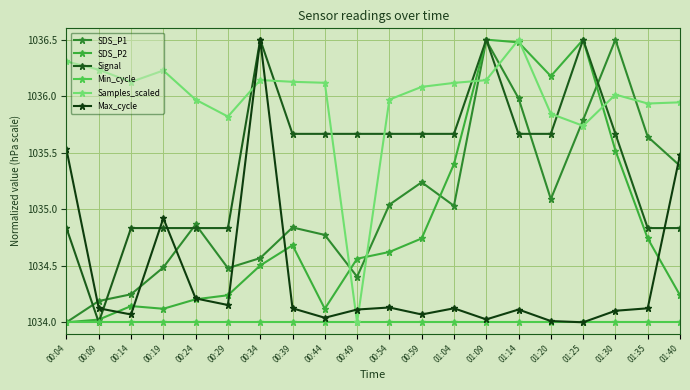

Which series changed the most between 01:14 and 01:40?

SDS_P2